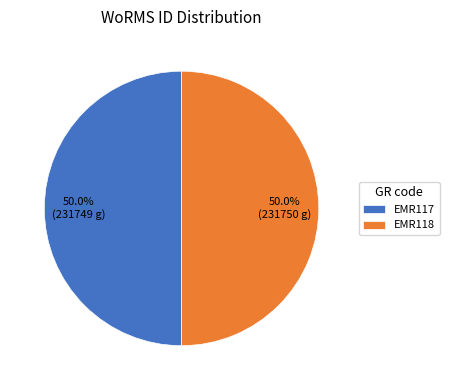

Approximately how many times larger is the value at EMR118 compared to EMR117?

1.0